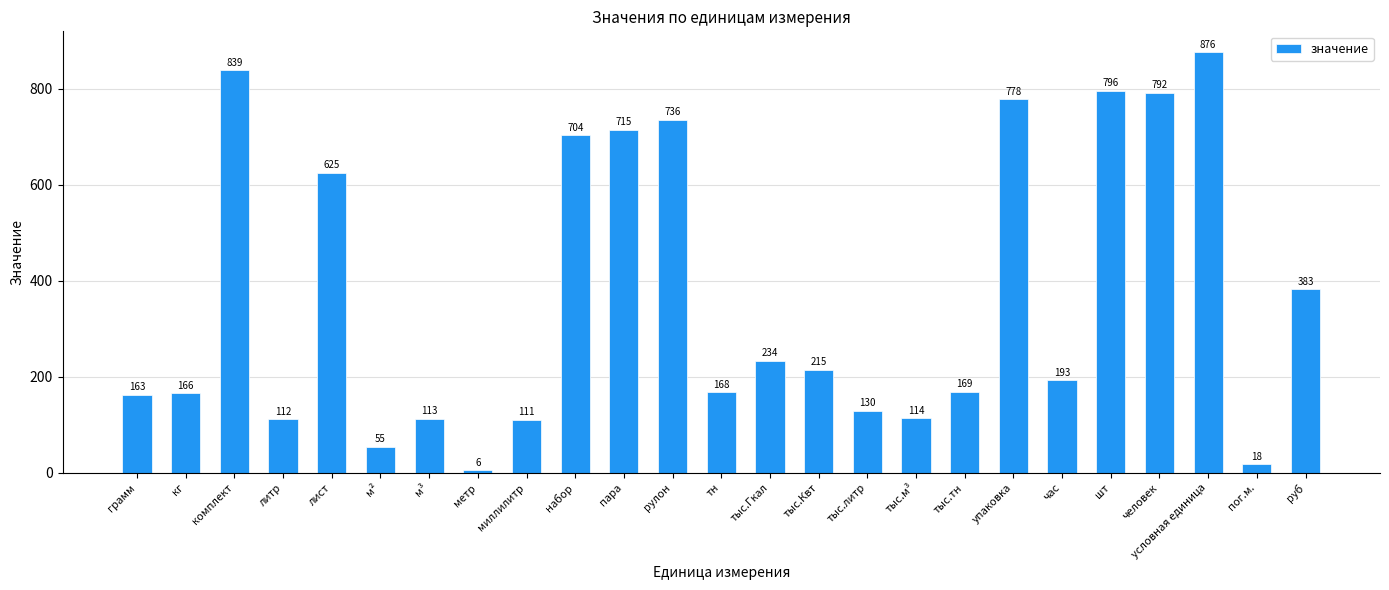

What is the sum of all values?

9211